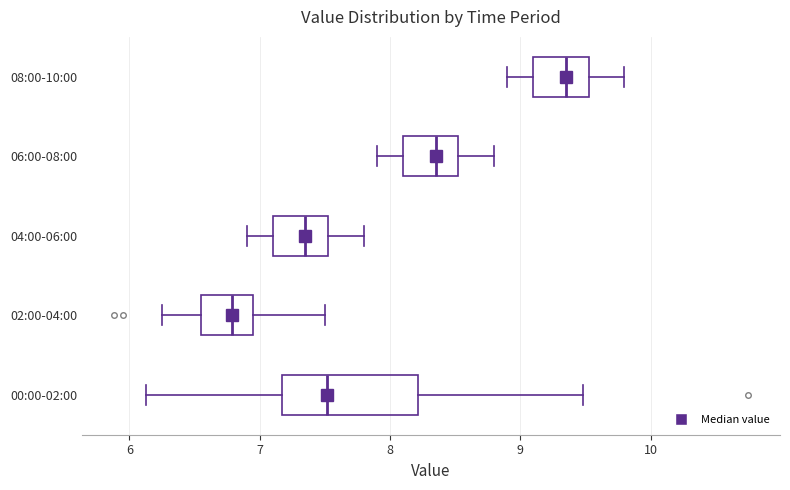

Reading bottom to top, read every box against the x-axis: the position of its median line, the range the box covers, and the ends of its whiskers. The values are not printed on the chart, so give them approximately, as read against the axis.

00:00-02:00: median 7.5, box 7.2 to 8.2, whiskers 6.1 to 9.5
02:00-04:00: median 6.8, box 6.6 to 7.0, whiskers 6.3 to 7.5
04:00-06:00: median 7.4, box 7.1 to 7.5, whiskers 6.9 to 7.8
06:00-08:00: median 8.4, box 8.1 to 8.5, whiskers 7.9 to 8.8
08:00-10:00: median 9.4, box 9.1 to 9.5, whiskers 8.9 to 9.8